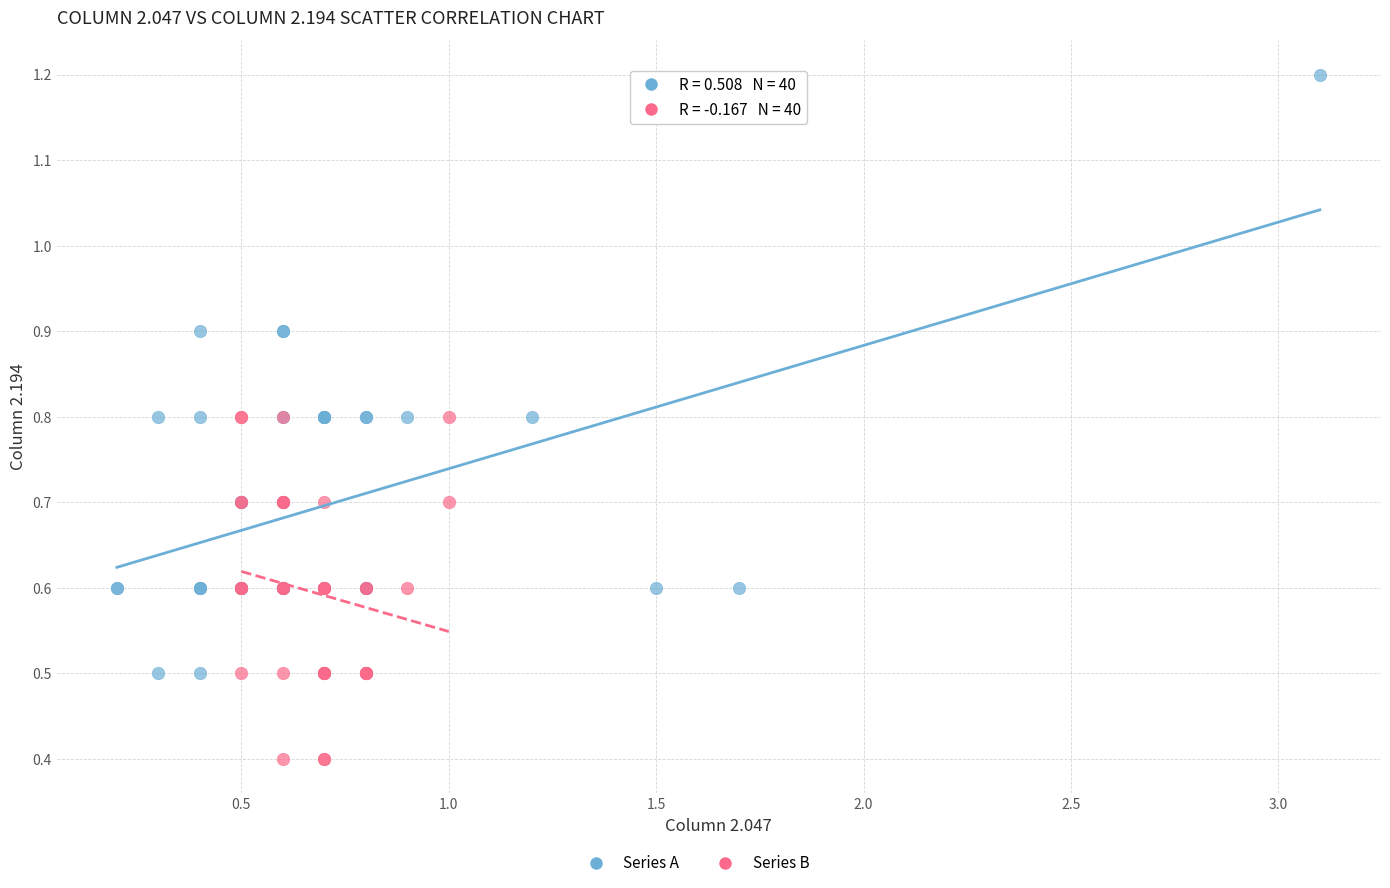

Which series has the largest Y range (max minus min)?

Series A